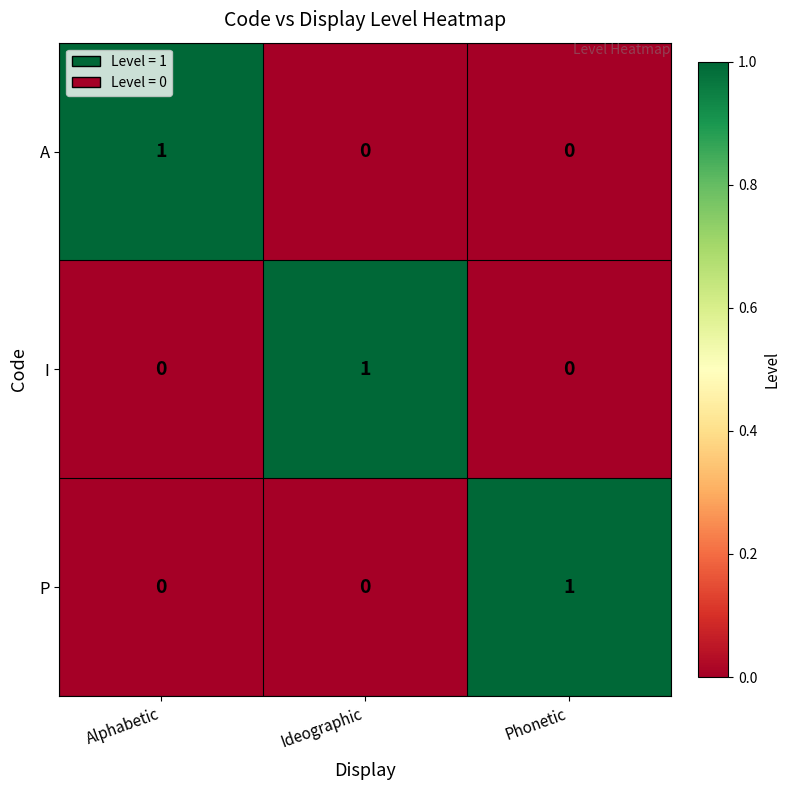

How many values in P are above zero?

1